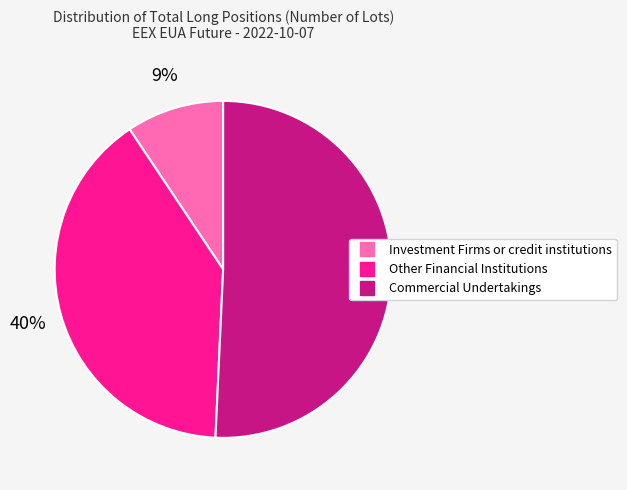

Which slice is the smallest?

Investment Firms or credit institutions